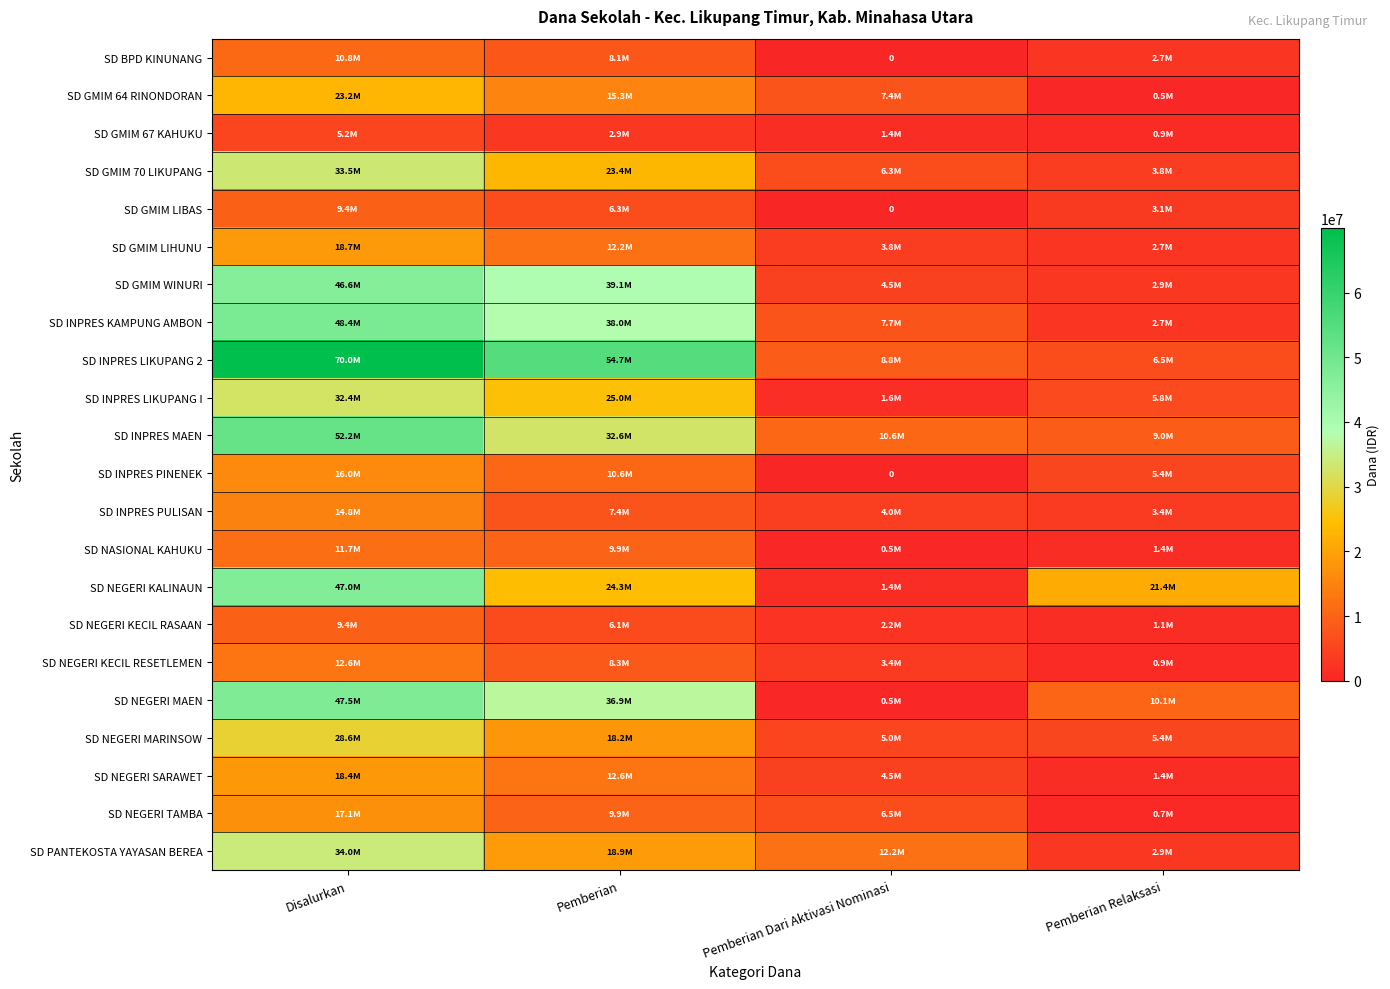

How many SD NEGERI SARAWET values are between 4500000 and 18450000?

3